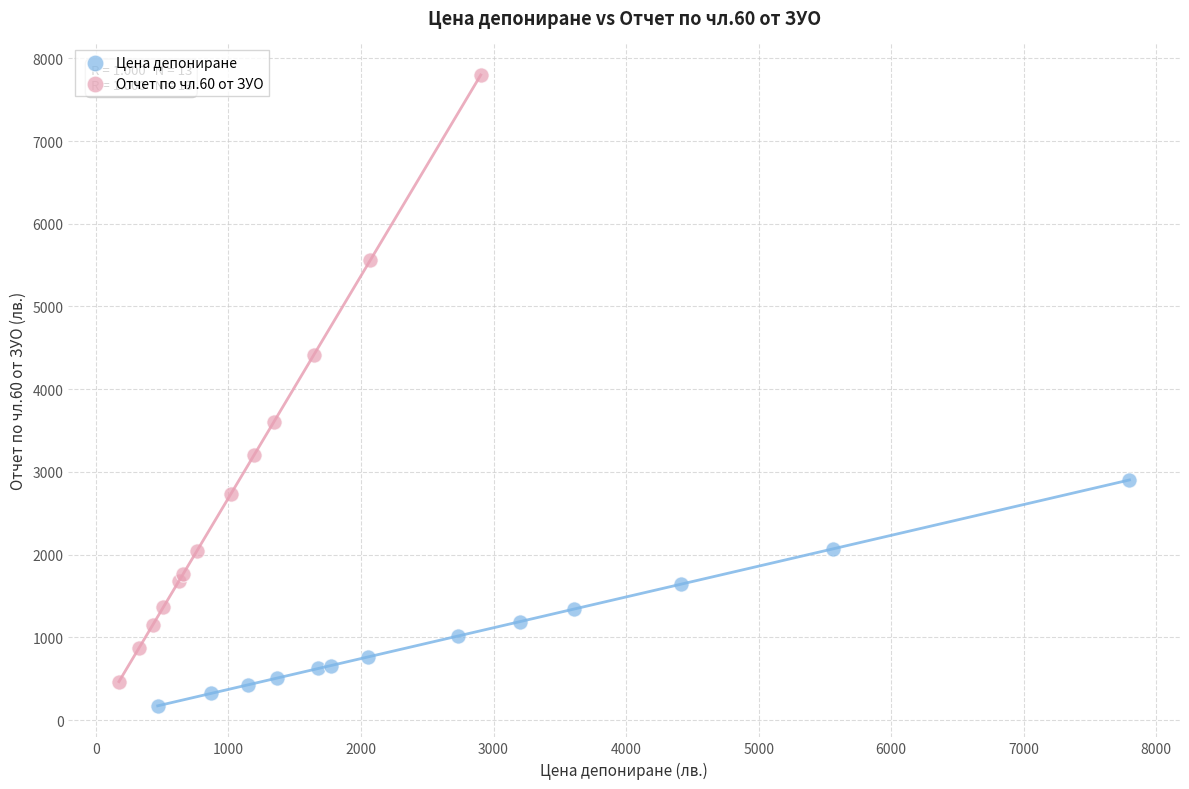

Which series has the largest Y range (max minus min)?

Отчет по чл.60 от ЗУО